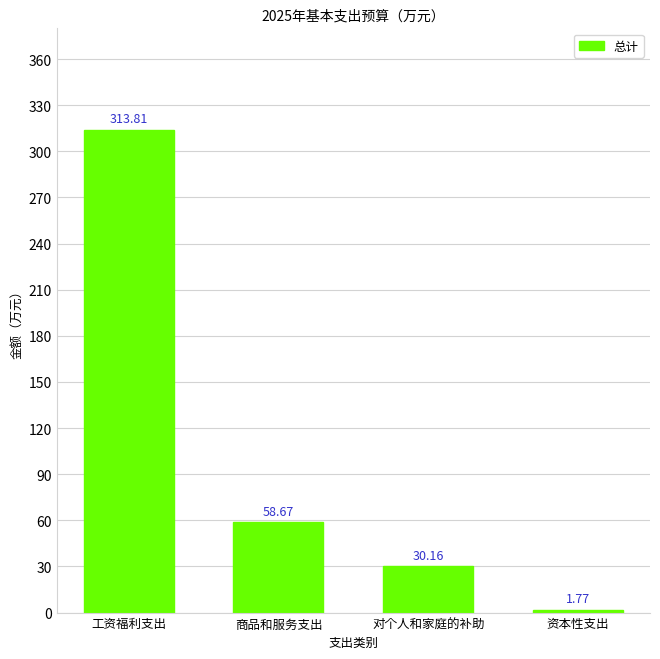

Where is the data nearest to the value 157?

商品和服务支出